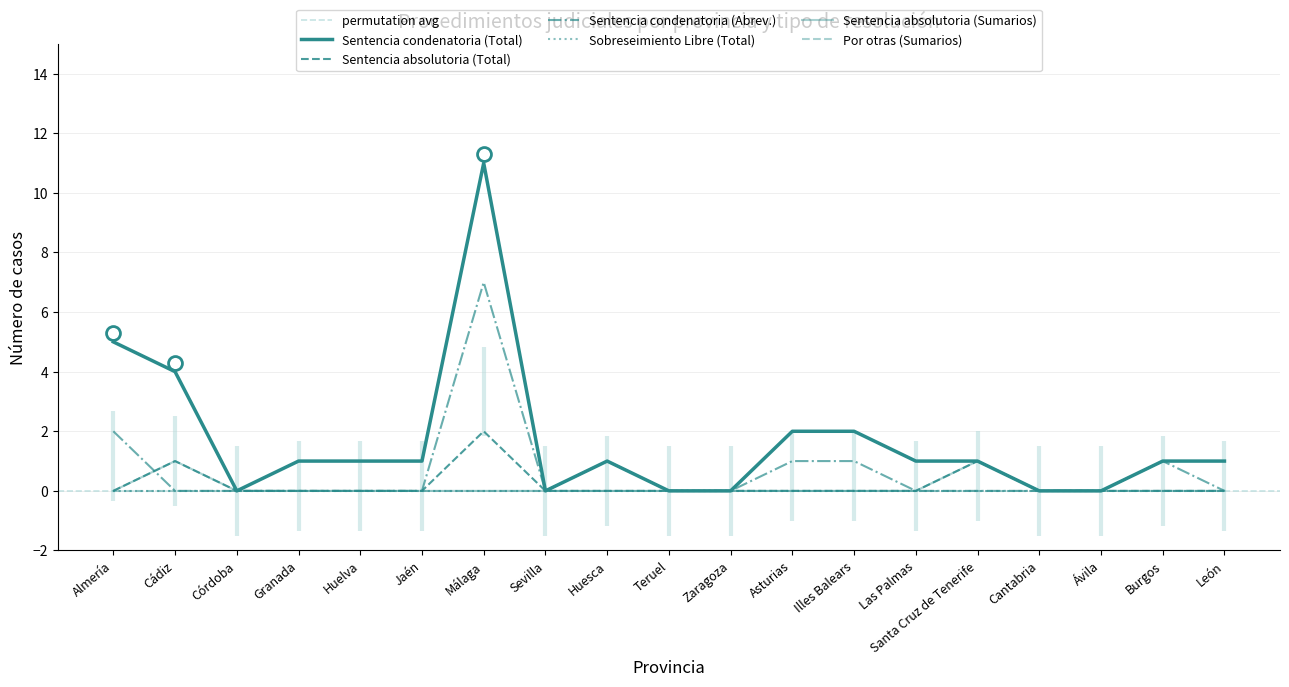

What position from the left is Sevilla?

8